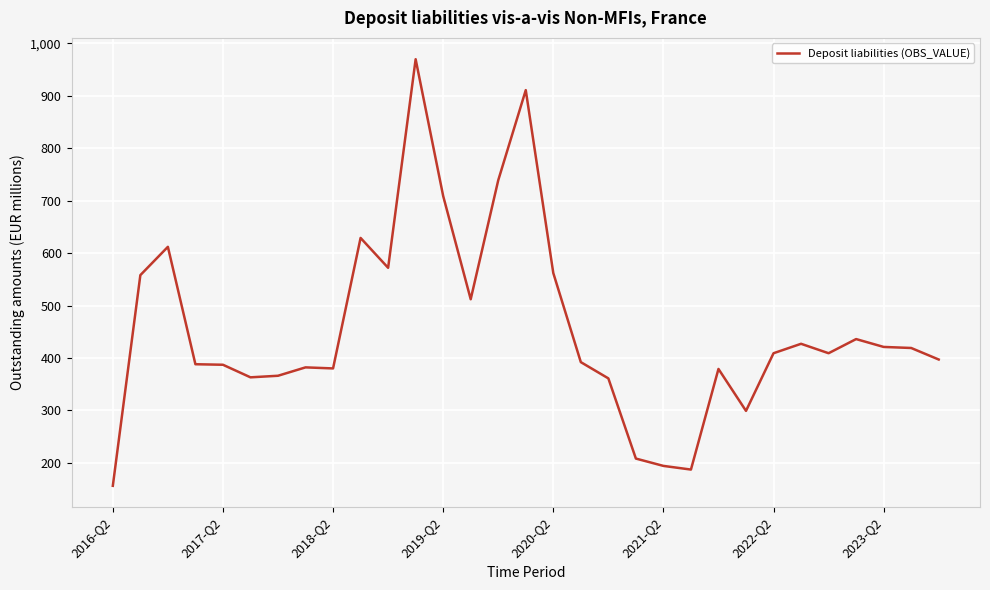

What is the difference between the maximum and minimum values?

814